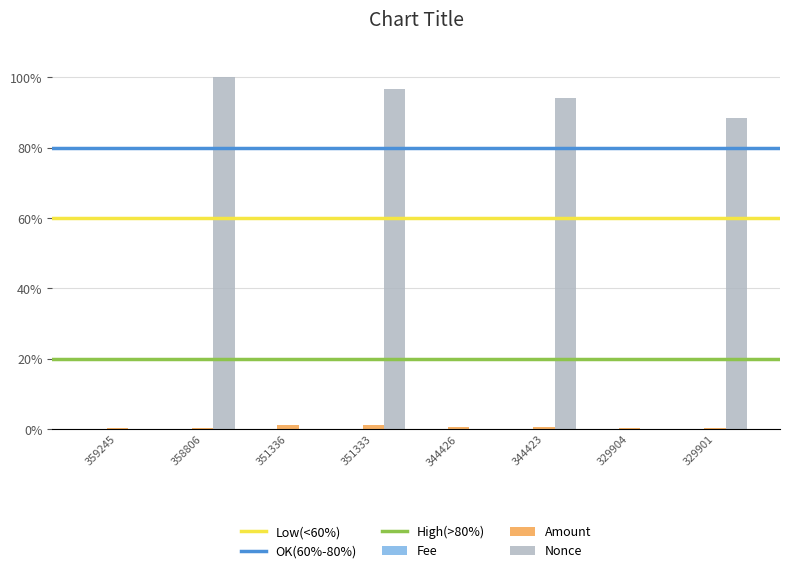

Does the chart contain stacked bars?

No